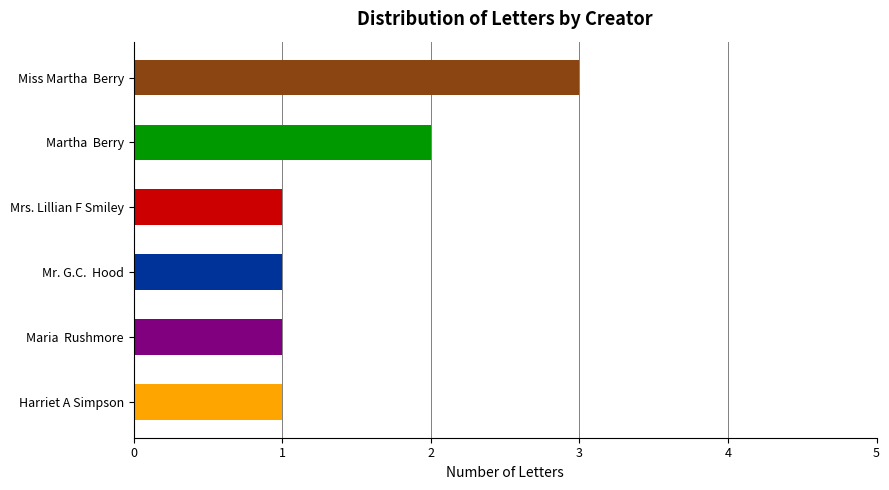

True or false: the data shows 2 at Martha  Berry.

True